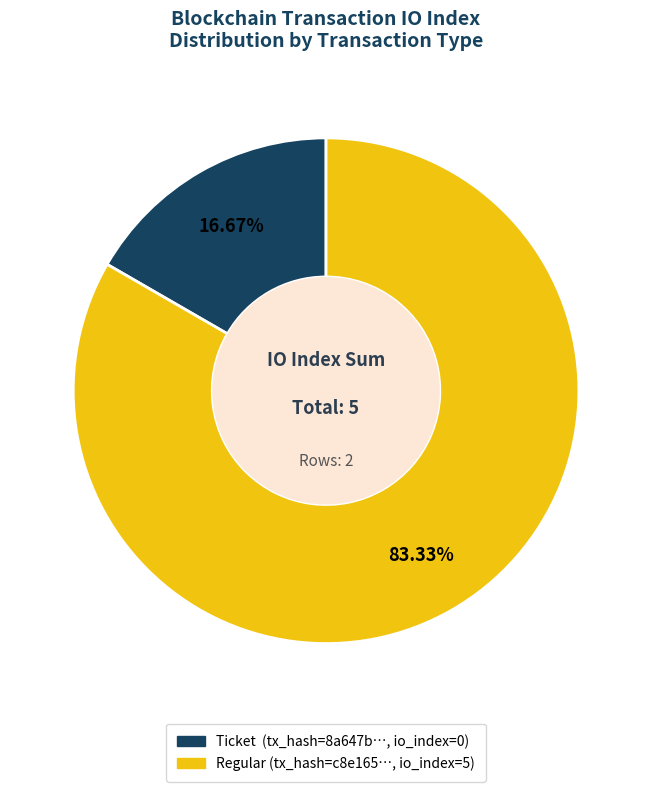

Is there any slice that represents more than half of the pie?

Yes